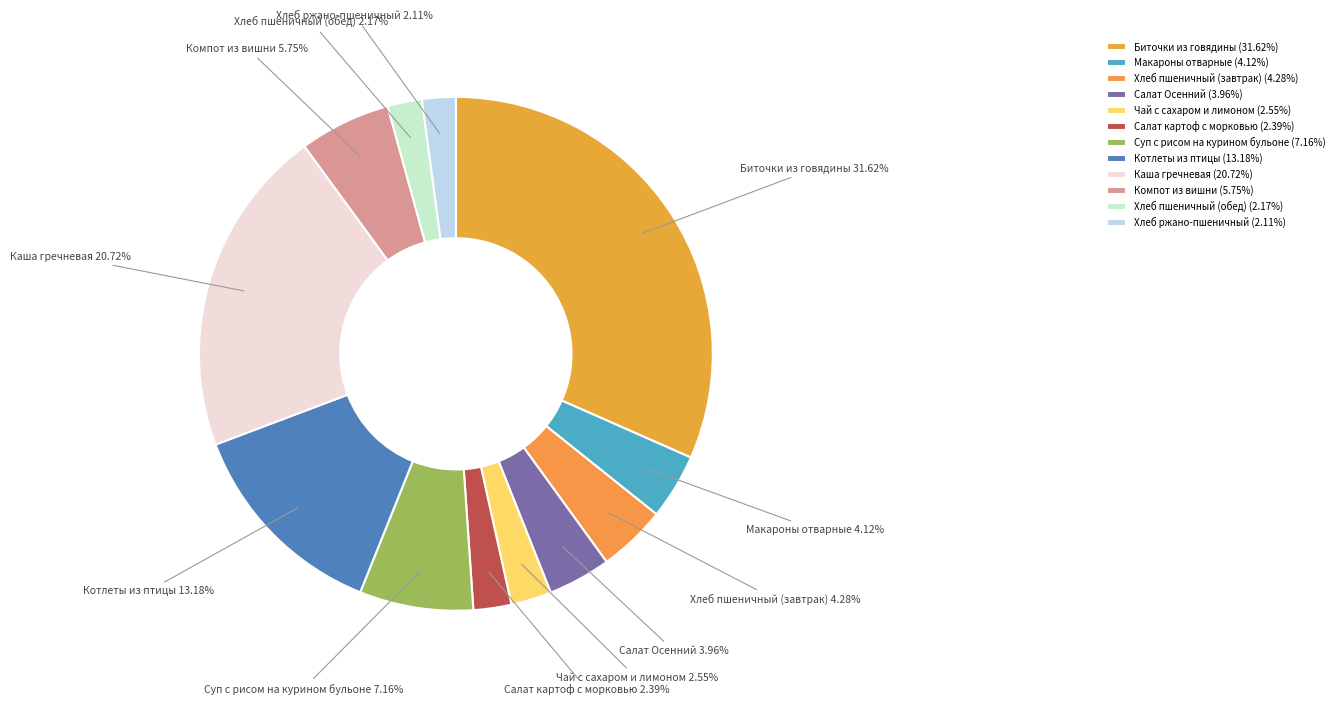

Count the number of slices in the pie.

12